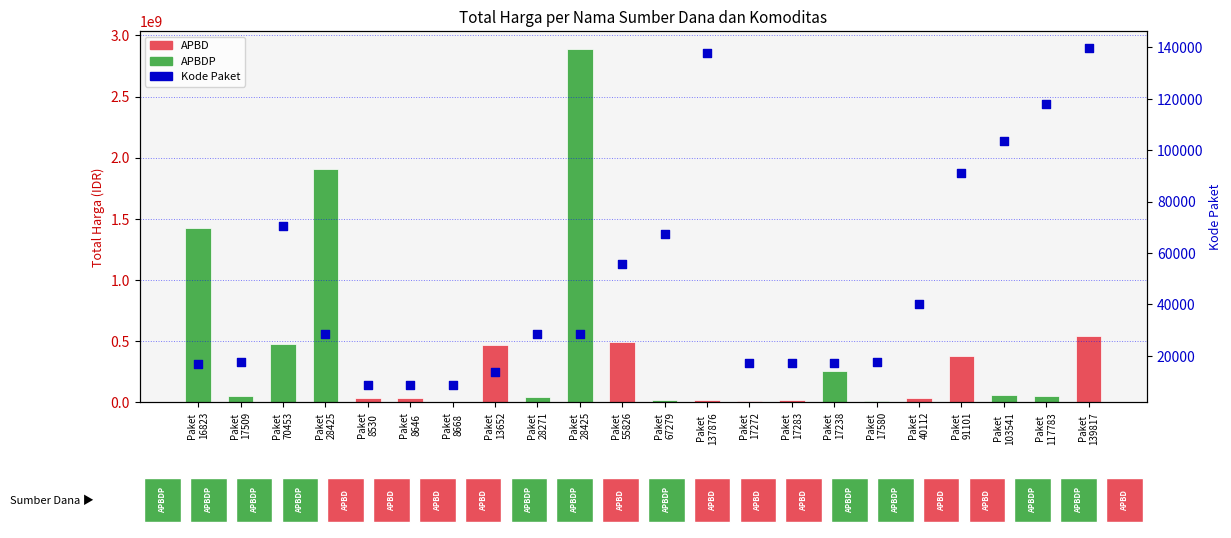

At which category is the sum across all series the highest?

Paket
28425